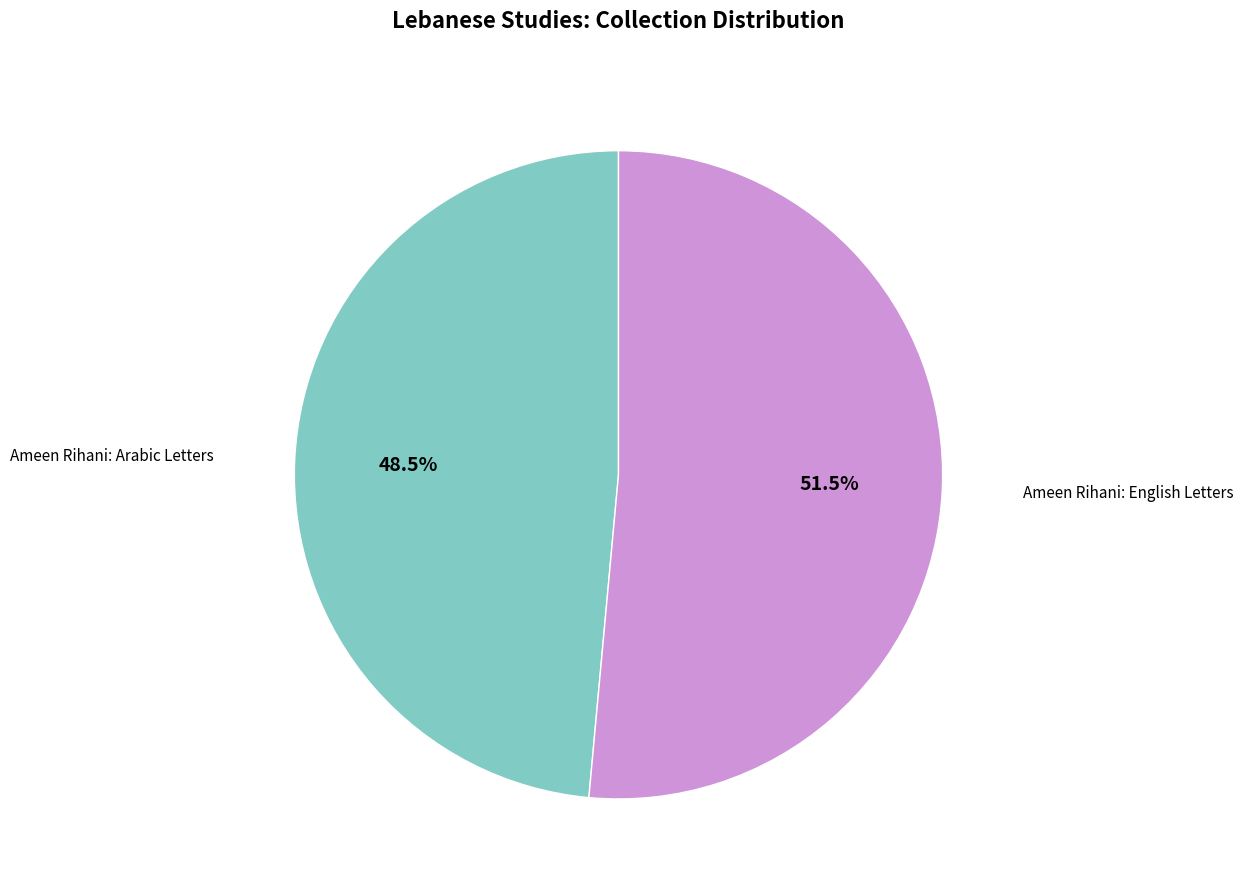

To the nearest percent, what is the combined percentage of Ameen Rihani: English Letters and Ameen Rihani: Arabic Letters?

100%